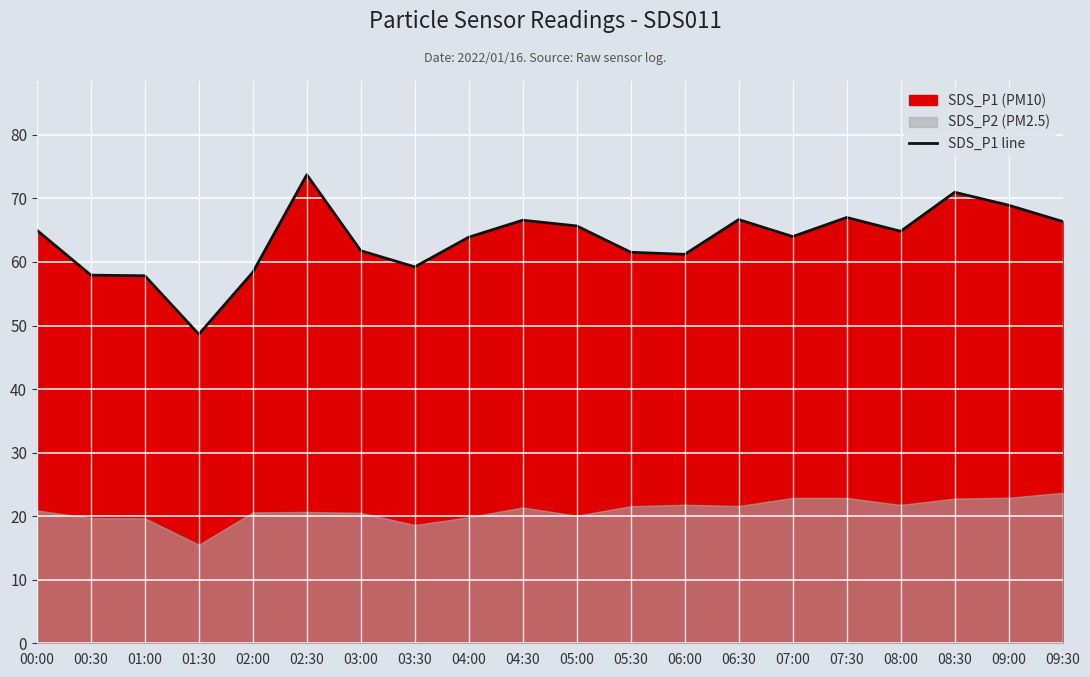

What is the difference between the values at 06:00 and 06:30?

5.5